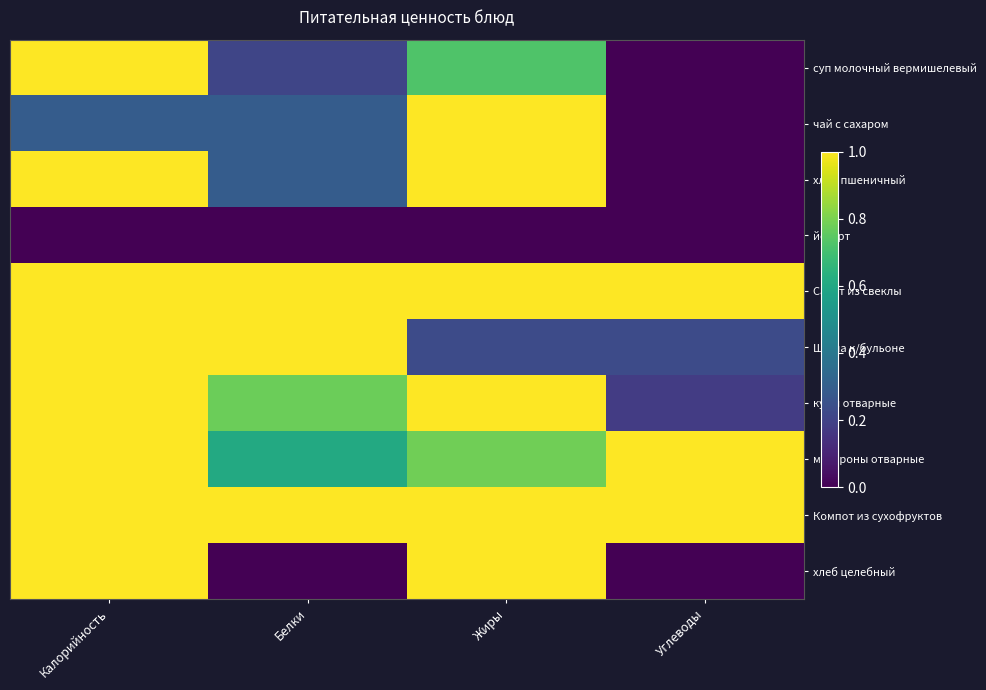

Between Углеводы and Белки, which is larger?

Белки